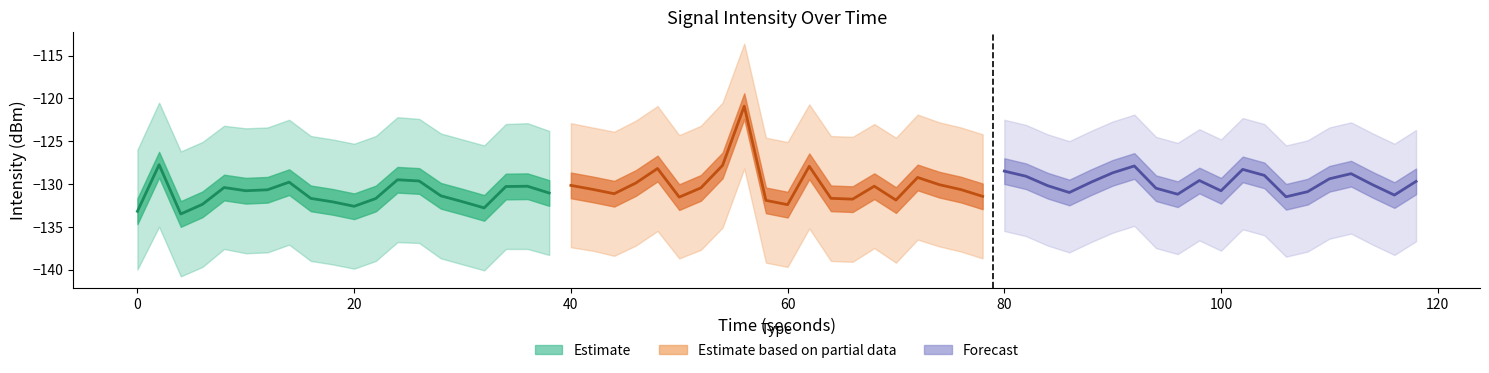

What is the difference between the Estimate based on partial data values at 40 and 60?

1.7